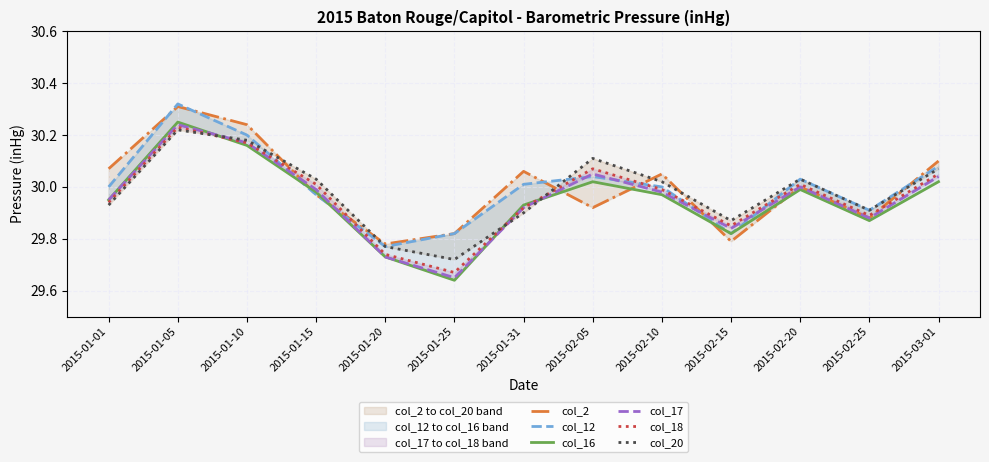

How many lines are shown in the chart?

6